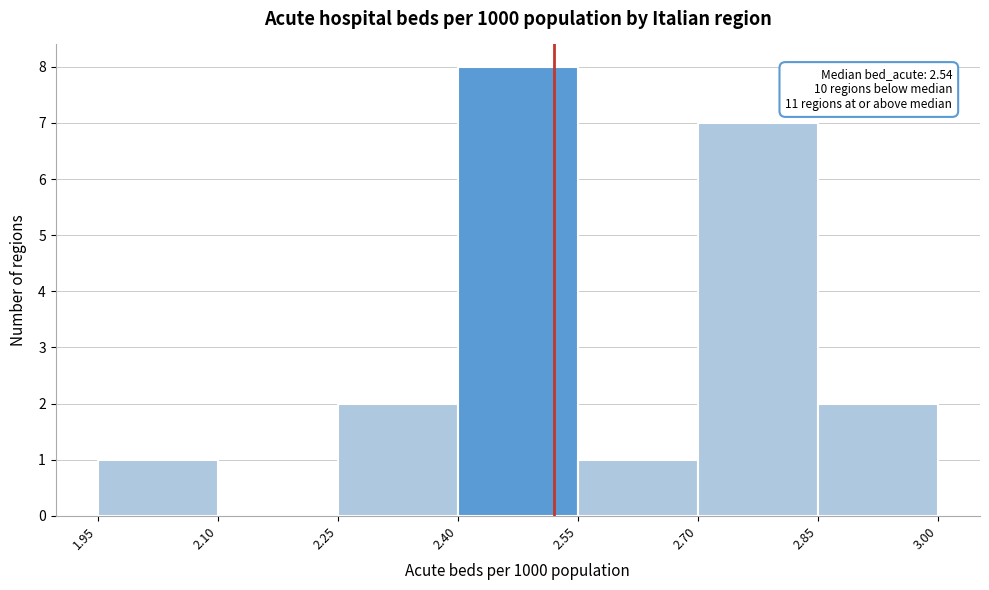

Which range on the x-axis has the tallest bar?

2.40 to 2.55